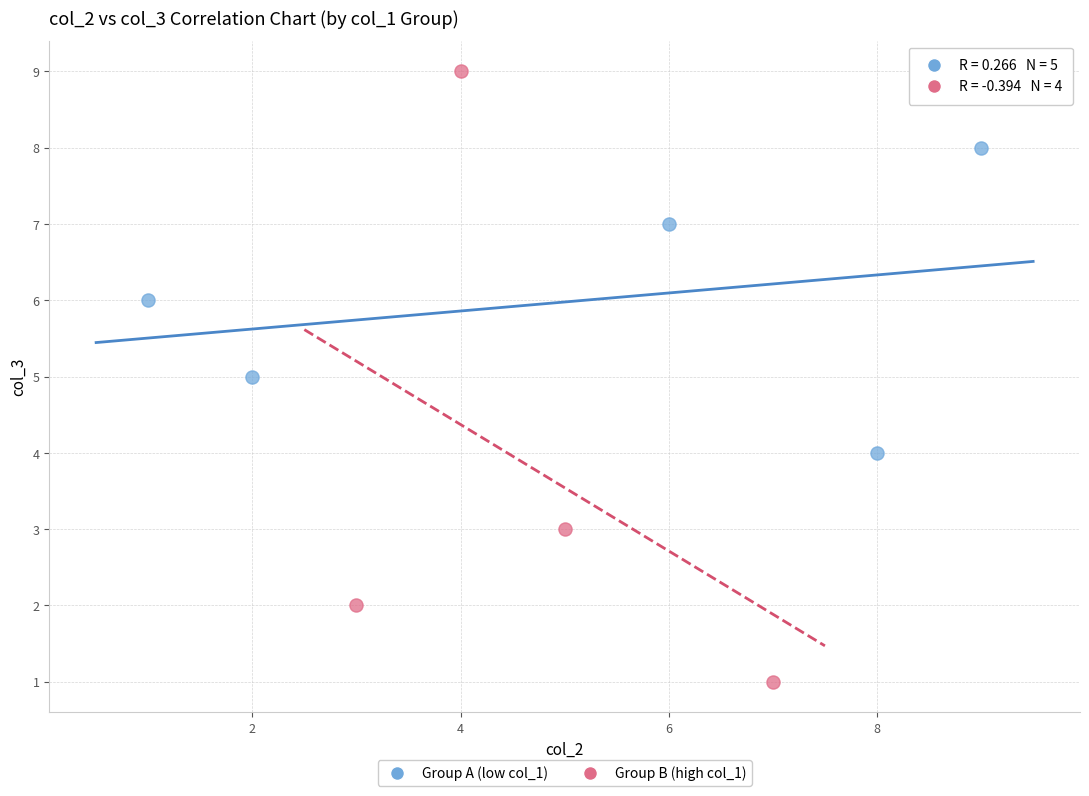

Which series contains the highest Y value?

Group B (high col_1)